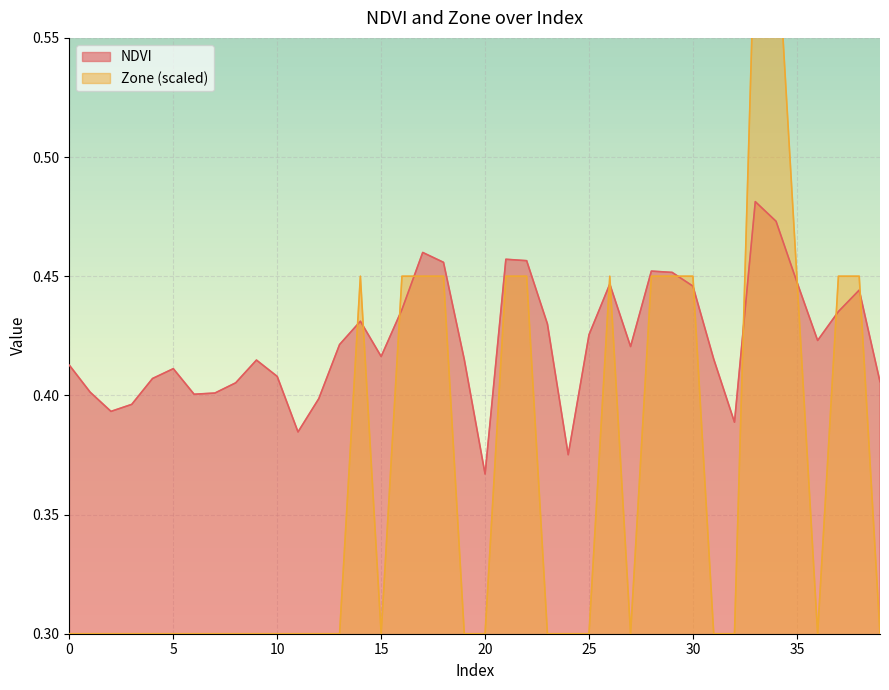

In NDVI, how many points are lower than both neighbors (excluding endpoints)?

9